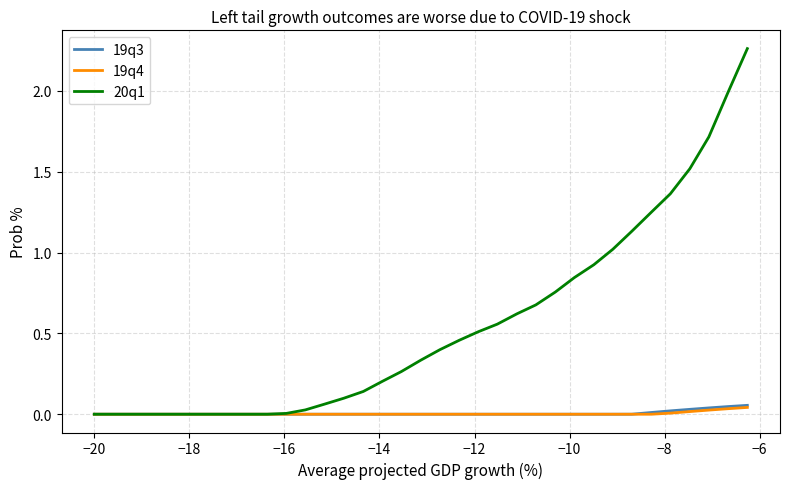

Which series has the largest range (max minus min)?

20q1